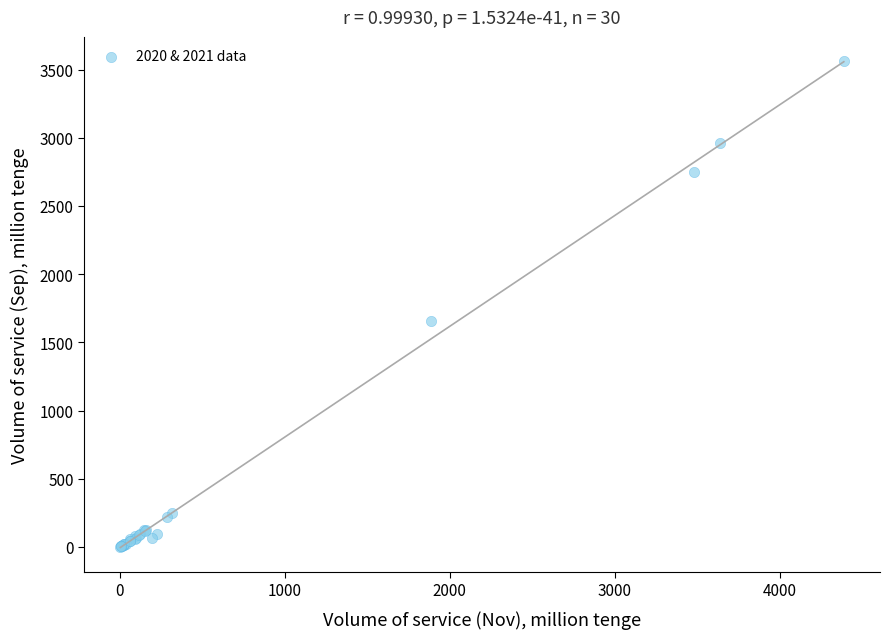

What Y value in the scatter plot is closest to 1781?

1653.9